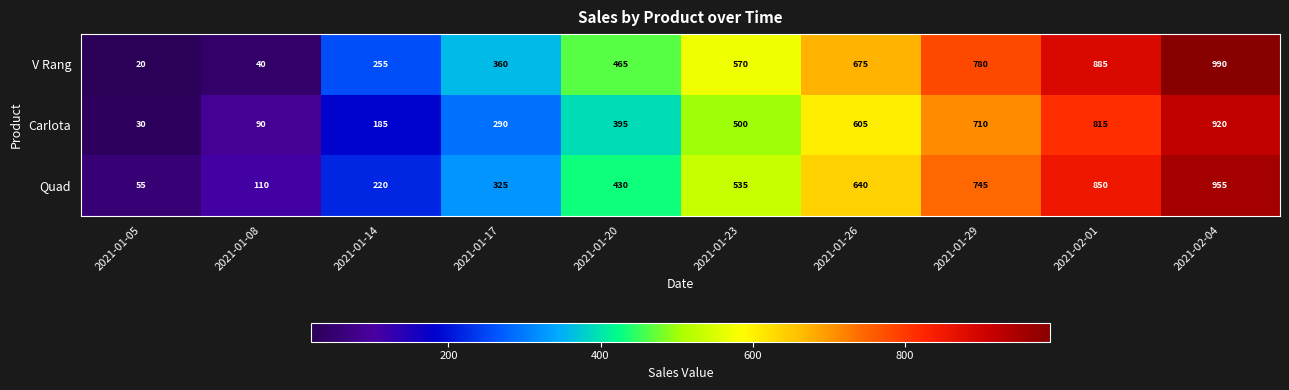

Which label corresponds to the smallest value in the chart?

2021-01-05